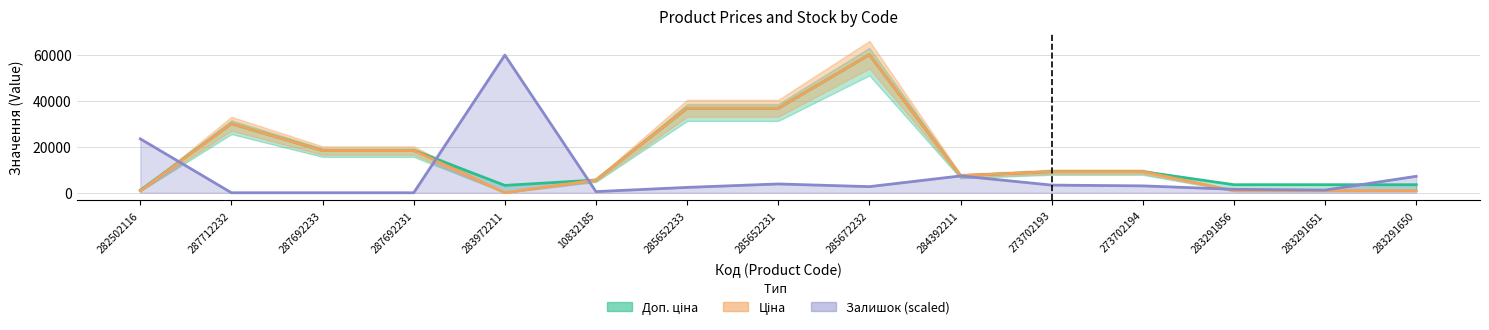

Reading left to right, what are all the values shown in this chart?

Доп. ціна: 1087.0	30102.8	18420.9	18420.9	3205.0	5560.3	36841.8	36841.8	60205.6	7444.6	9196.3	9196.3	3511.9	3511.9	3511.9
Ціна: 802.1	30102.8	18420.9	18420.9	32.0	5560.3	36841.8	36841.8	60205.6	7444.6	9196.3	9196.3	878.0	878.0	878.0
Залишок (scaled): 23515.2	0.0	0.0	0.0	60038.8	500.3	2334.8	3835.8	2668.4	7338.1	3335.5	3001.9	1501.0	1167.4	7171.3